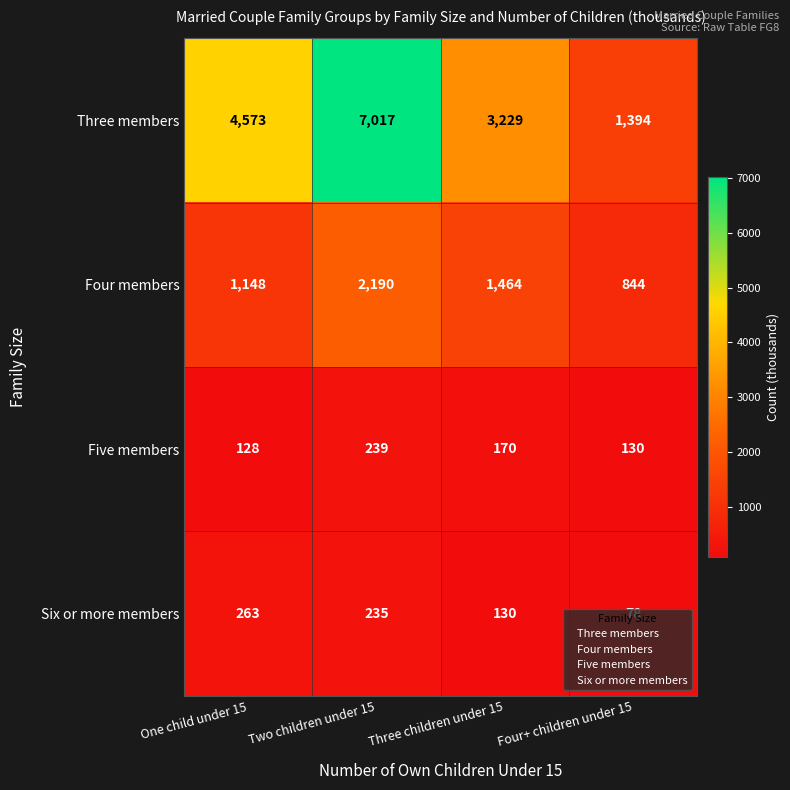

The value of Five members at Three children under 15 is 170. True or false?

True